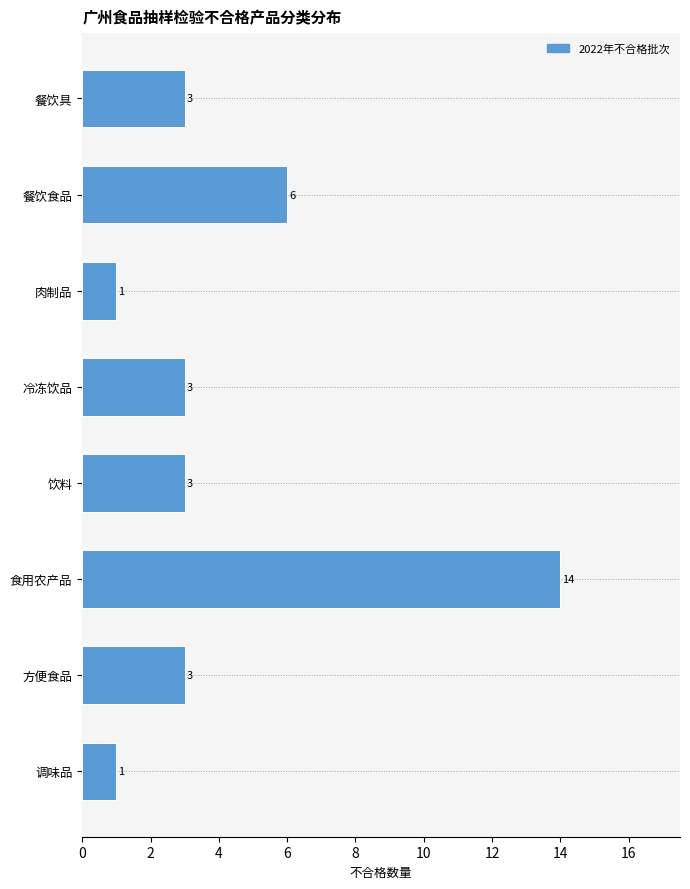

Reading bottom to top, transcribe all the data shown in this chart.

1	3	14	3	3	1	6	3